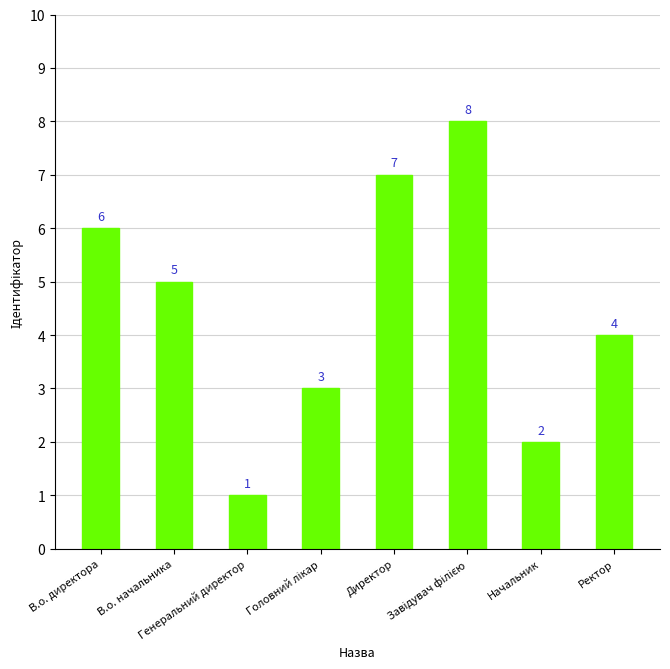

What position from the right is Директор?

4